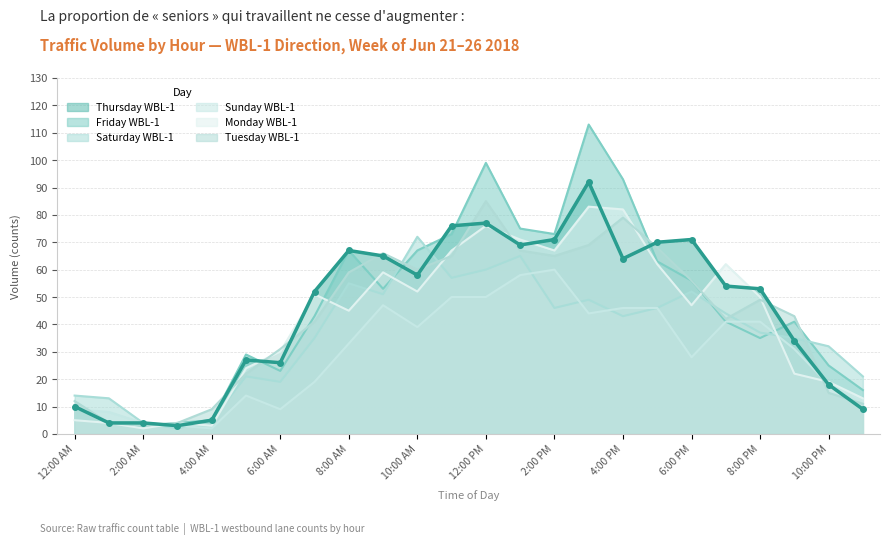

Which has a higher value, 3:00 PM or 8:00 AM?

3:00 PM